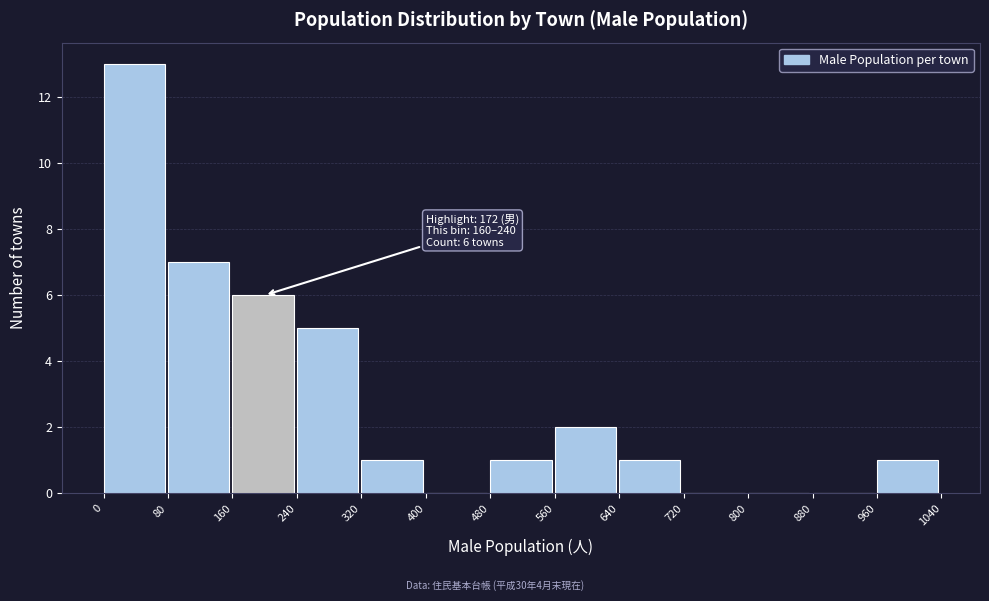

Which range on the x-axis has the tallest bar?

0 to 80